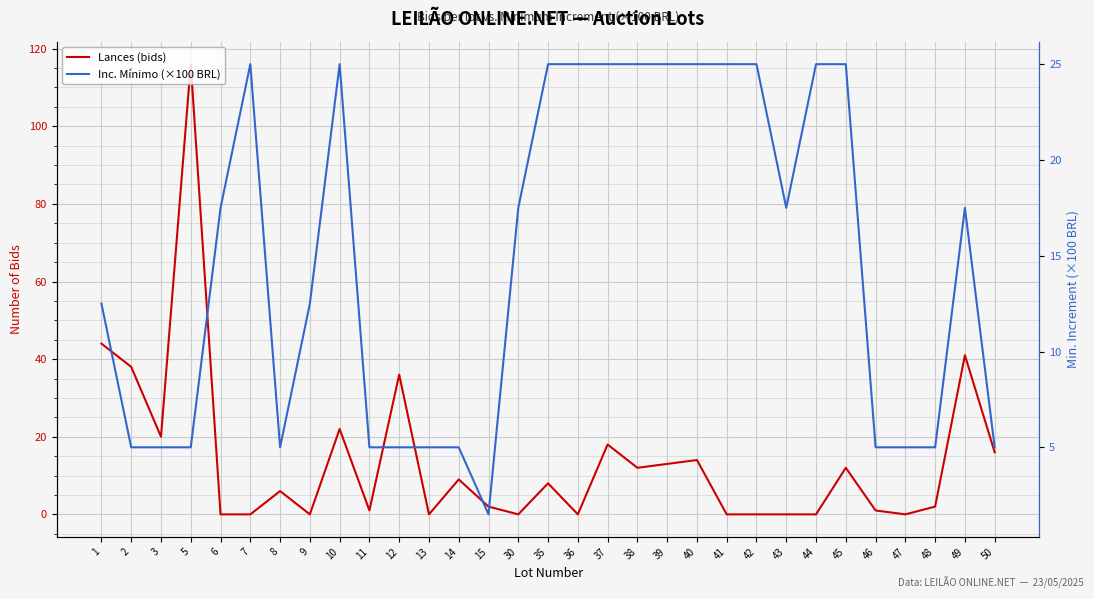

At which label is Lances (bids) closest to 58?

1